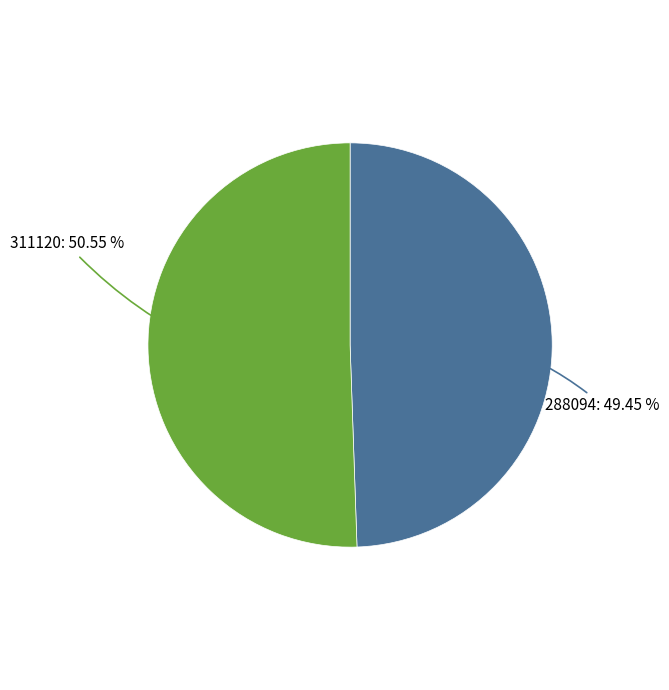

Does 288094 represent more than half of the total?

No